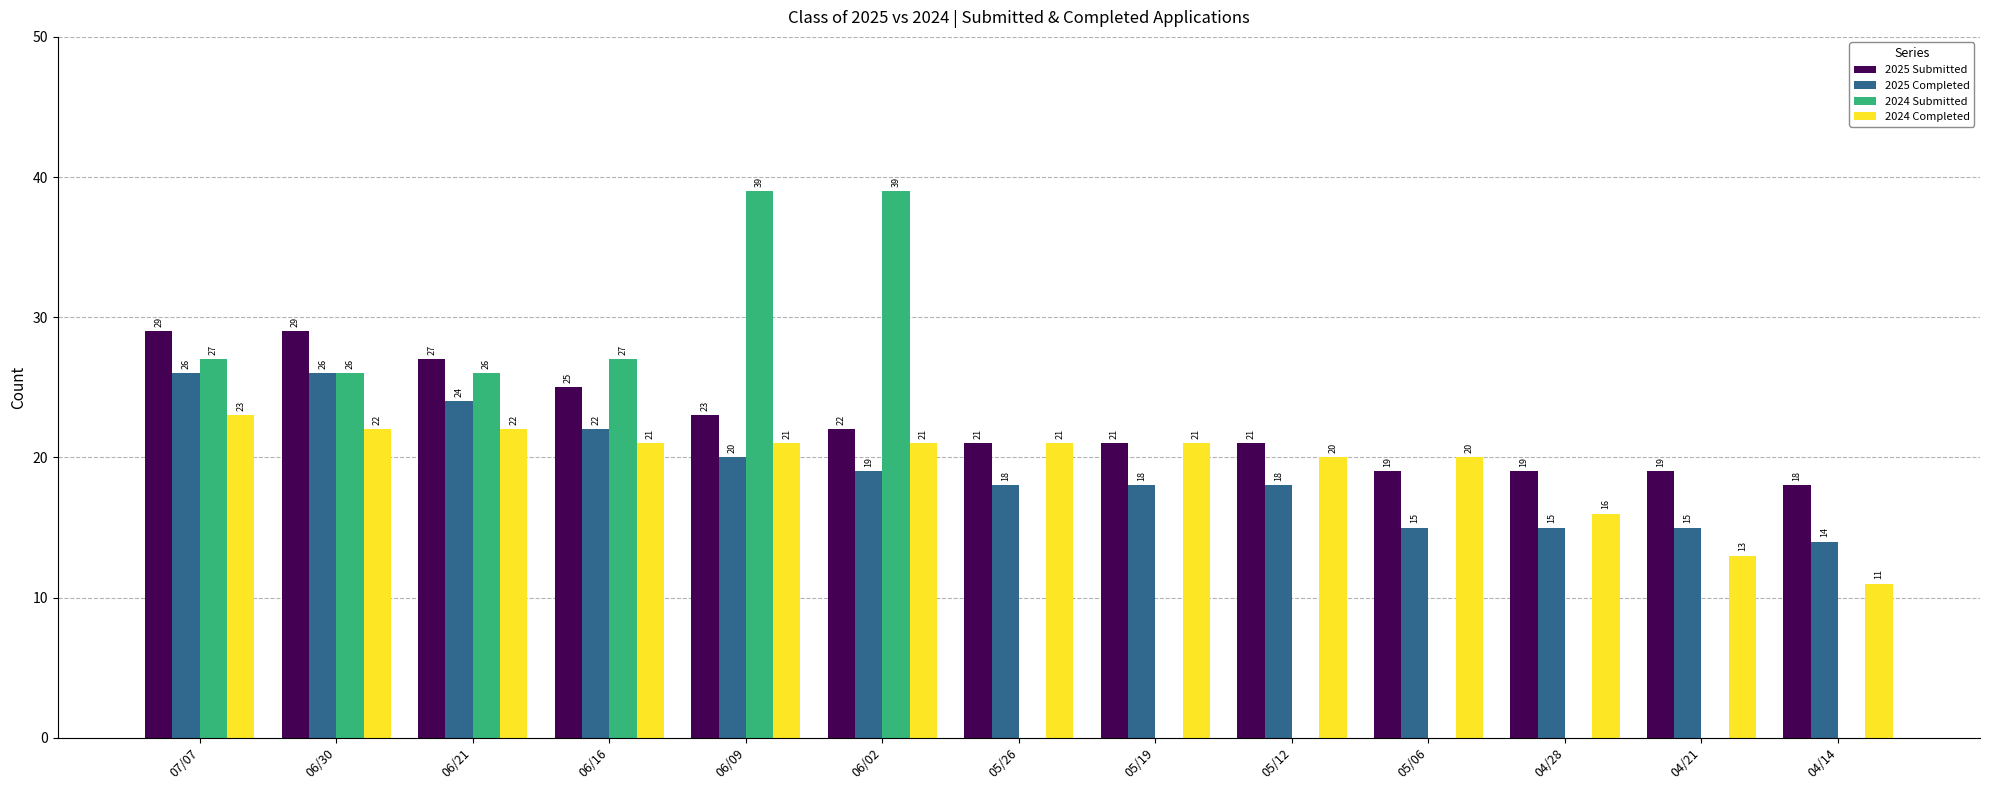

Which series has the largest total across all categories?

2025 Submitted